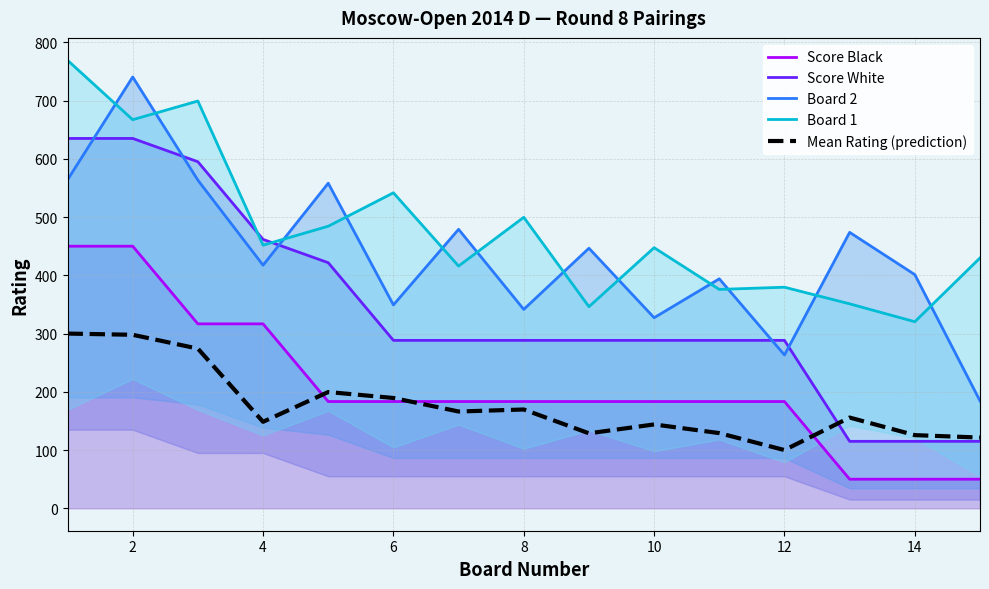

True or false: Score Black has a value of 93.5 at 10.

False